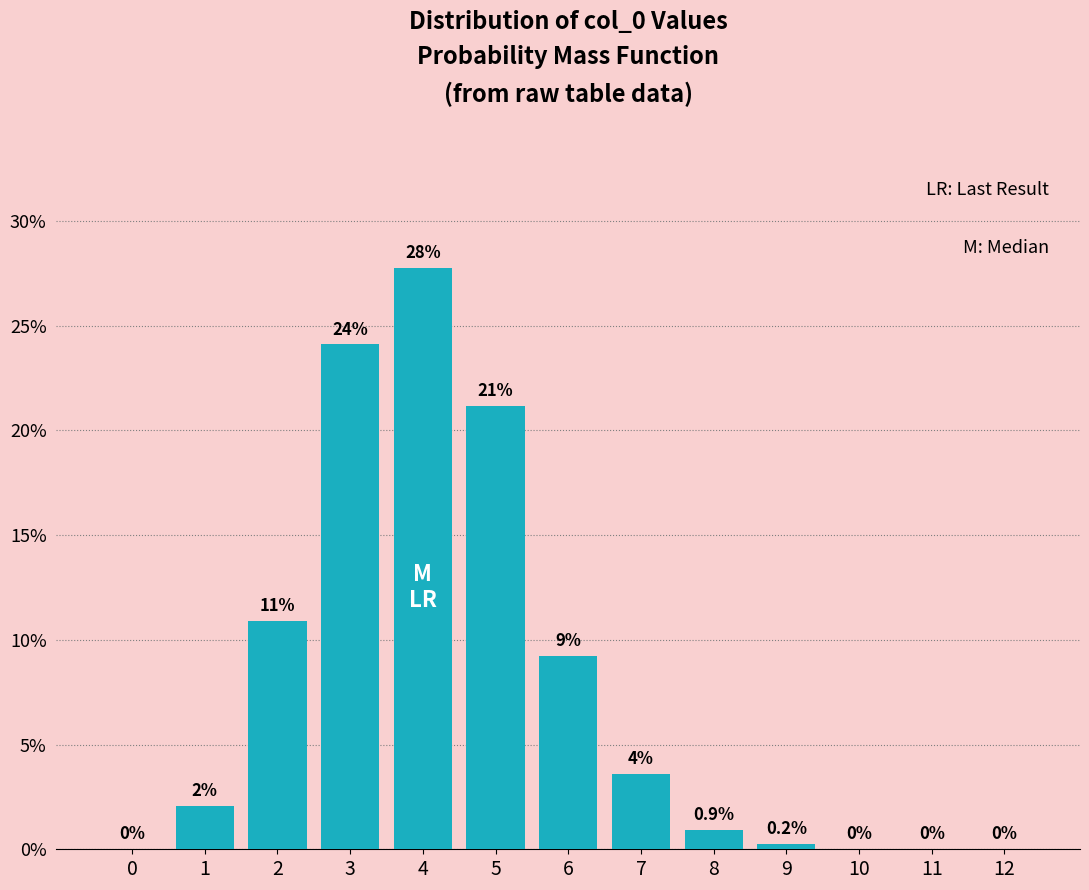

True or false: the data shows 17.5 at 4.

False